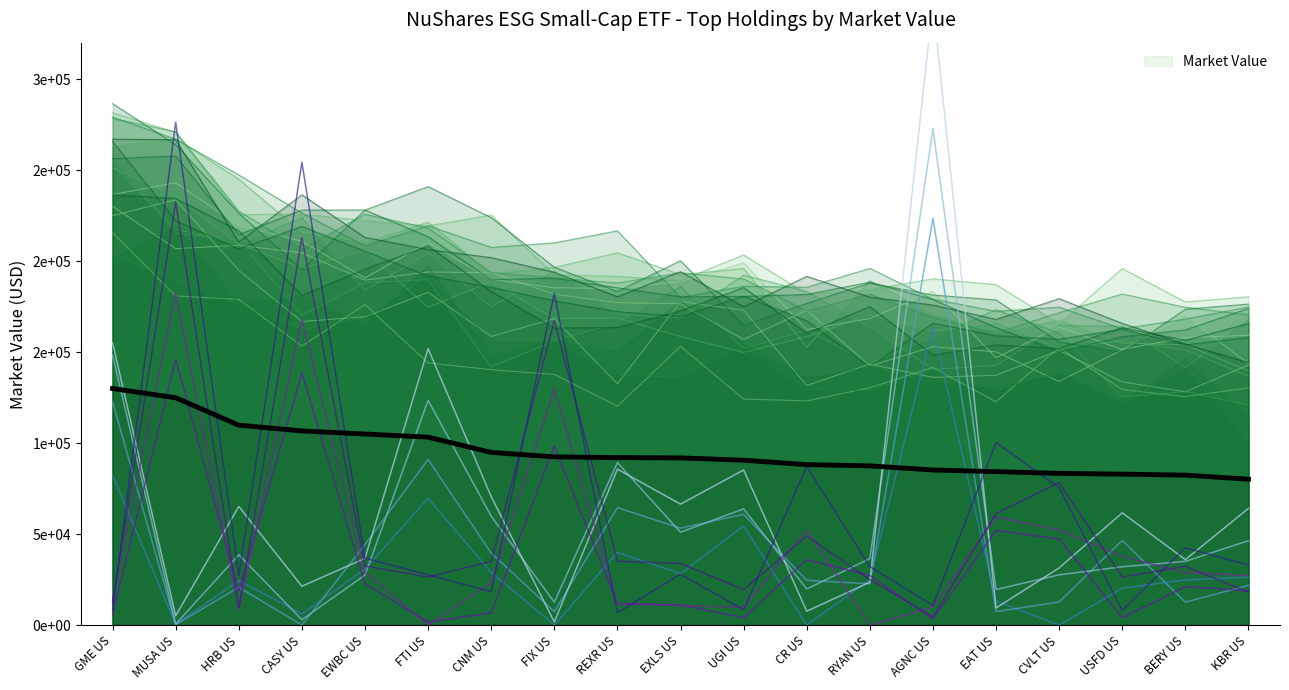

What is the difference between the second highest and second lowest values?

42489.9